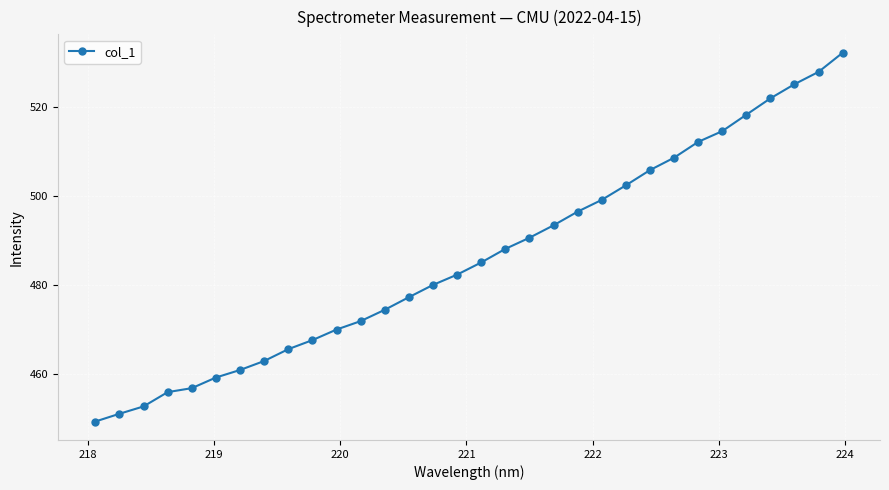

What is the difference between the second highest and minimum values?

78.6